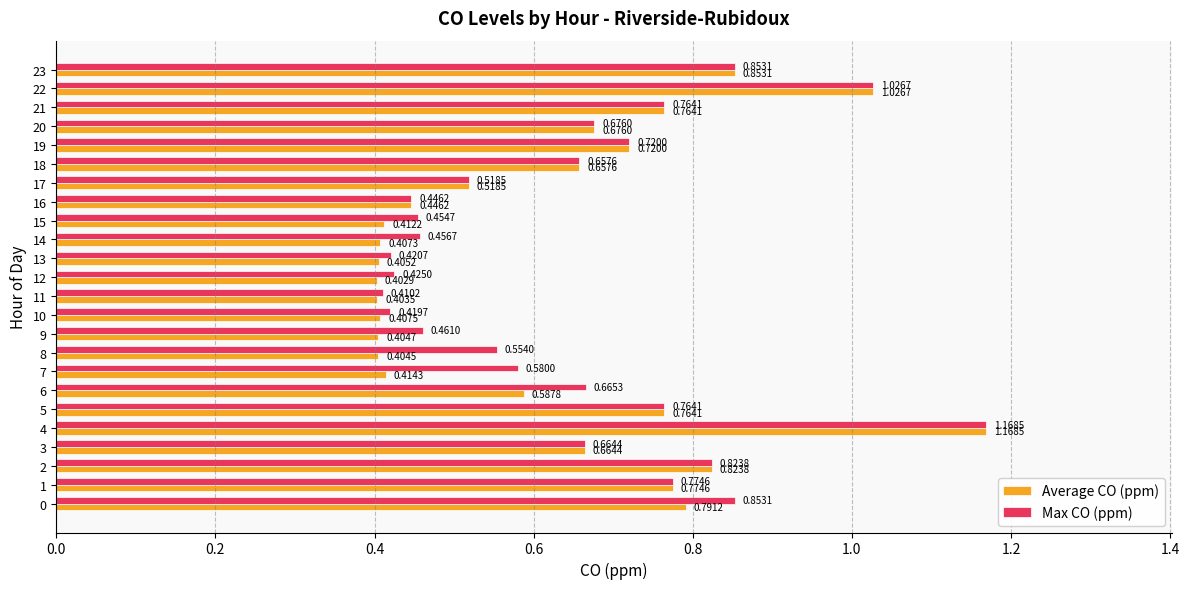

The Max CO (ppm) series shows 1.4 at 21. True or false?

False